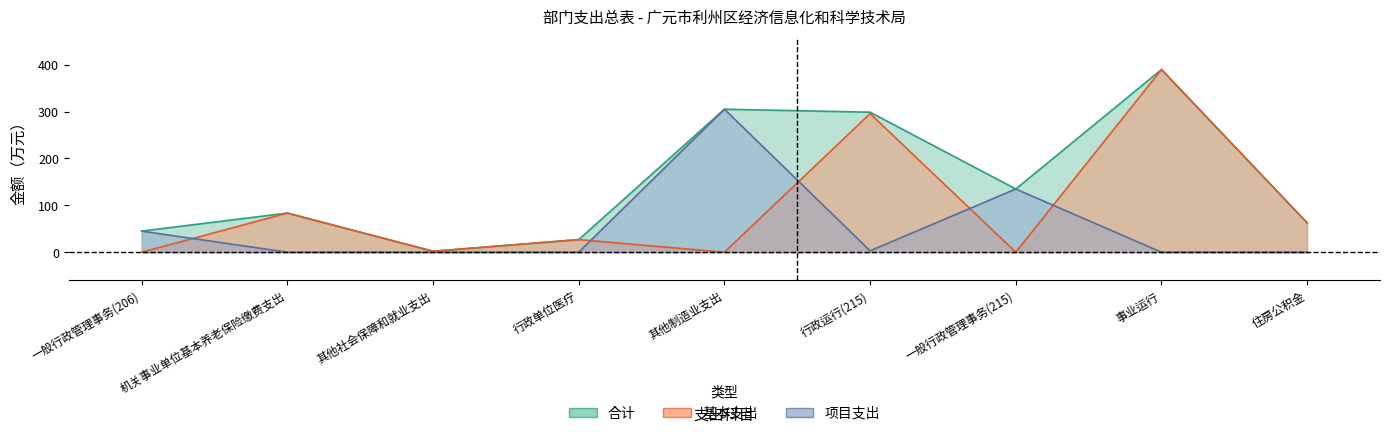

What is the label of the 3rd point from the right?

一般行政管理事务(215)